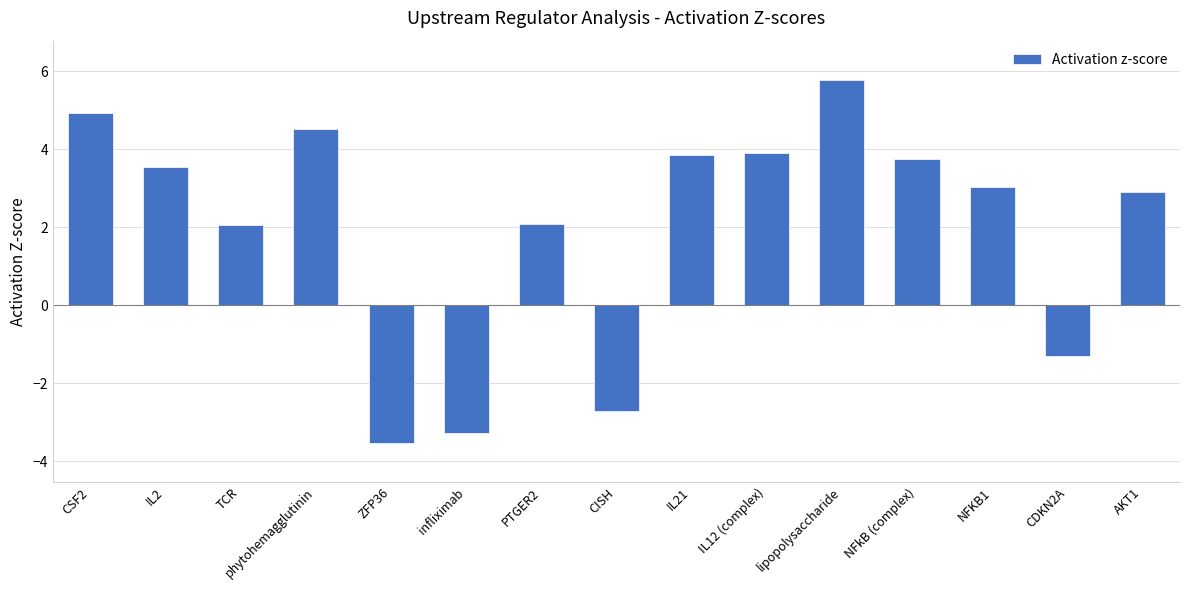

Reading right to left, transcribe all the data shown in this chart.

2.9	-1.3	3.0	3.7	5.8	3.9	3.9	-2.7	2.1	-3.3	-3.5	4.5	2.1	3.6	4.9